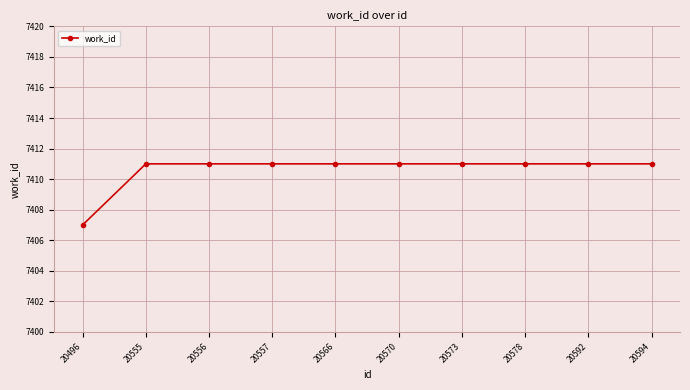

How many lines are shown in the chart?

1